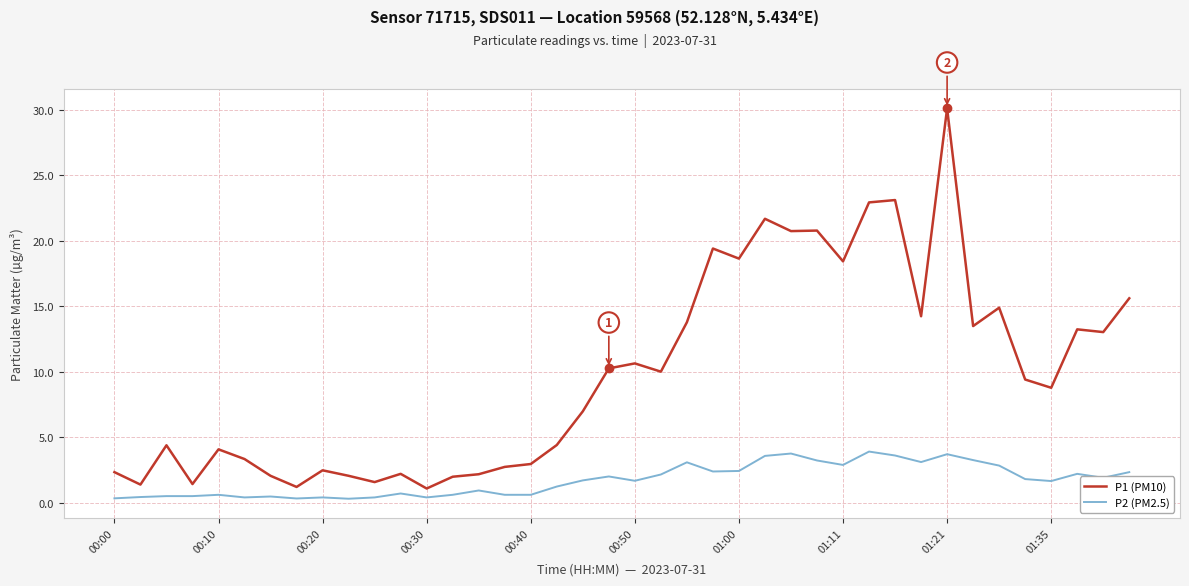

List the series in order of their overall mean, highest first.

P1 (PM10), P2 (PM2.5)